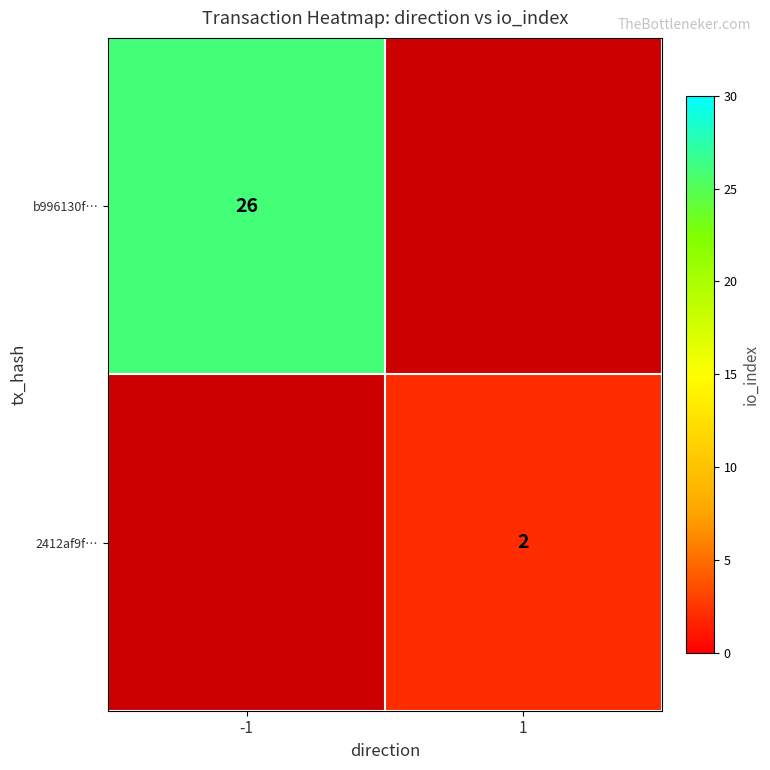

Count the number of data series in this chart.

2